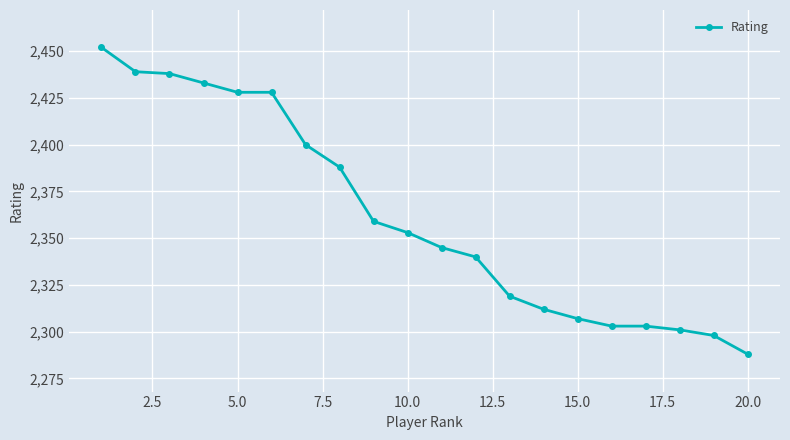

What is the difference between the second highest and second lowest values?

141